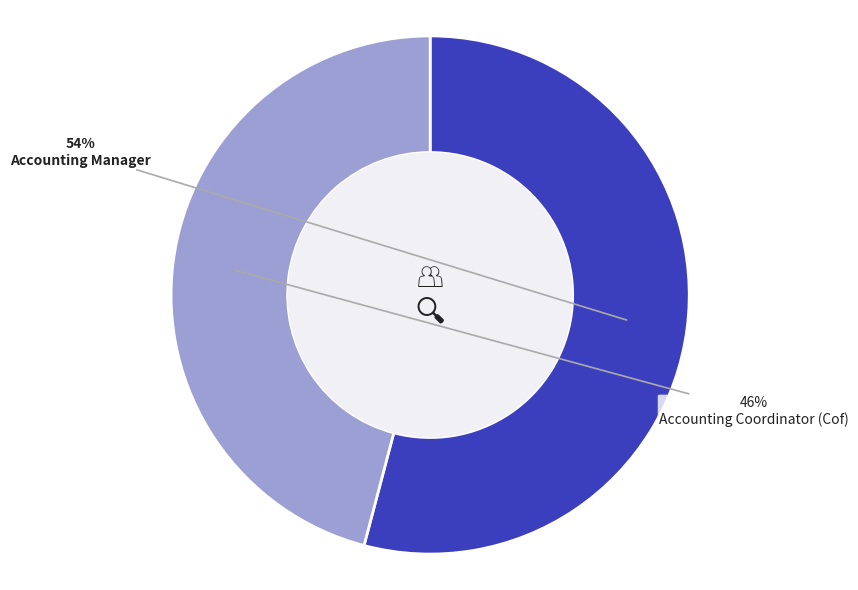

Is Accounting Coordinator (Cof) the majority of the pie?

No